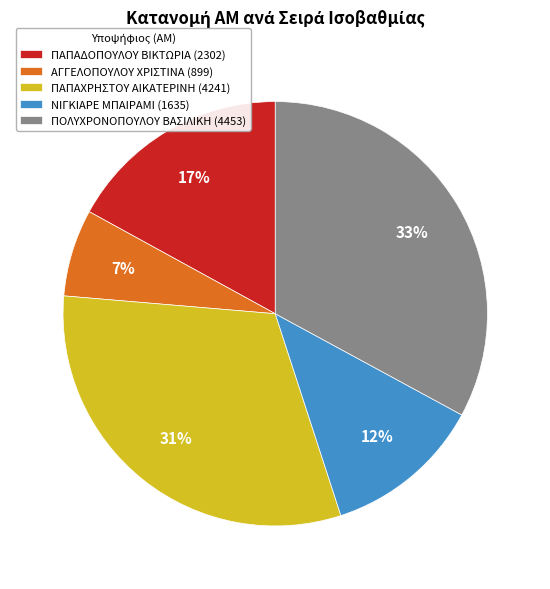

Rank the categories by value from highest to lowest.

ΠΟΛΥΧΡΟΝΟΠΟΥΛΟΥ ΒΑΣΙΛΙΚΗ (4453), ΠΑΠΑΧΡΗΣΤΟΥ ΑΙΚΑΤΕΡΙΝΗ (4241), ΠΑΠΑΔΟΠΟΥΛΟΥ ΒΙΚΤΩΡΙΑ (2302), ΝΙΓΚΙΑΡΕ ΜΠΑΙΡΑΜΙ (1635), ΑΓΓΕΛΟΠΟΥΛΟΥ ΧΡΙΣΤΙΝΑ (899)